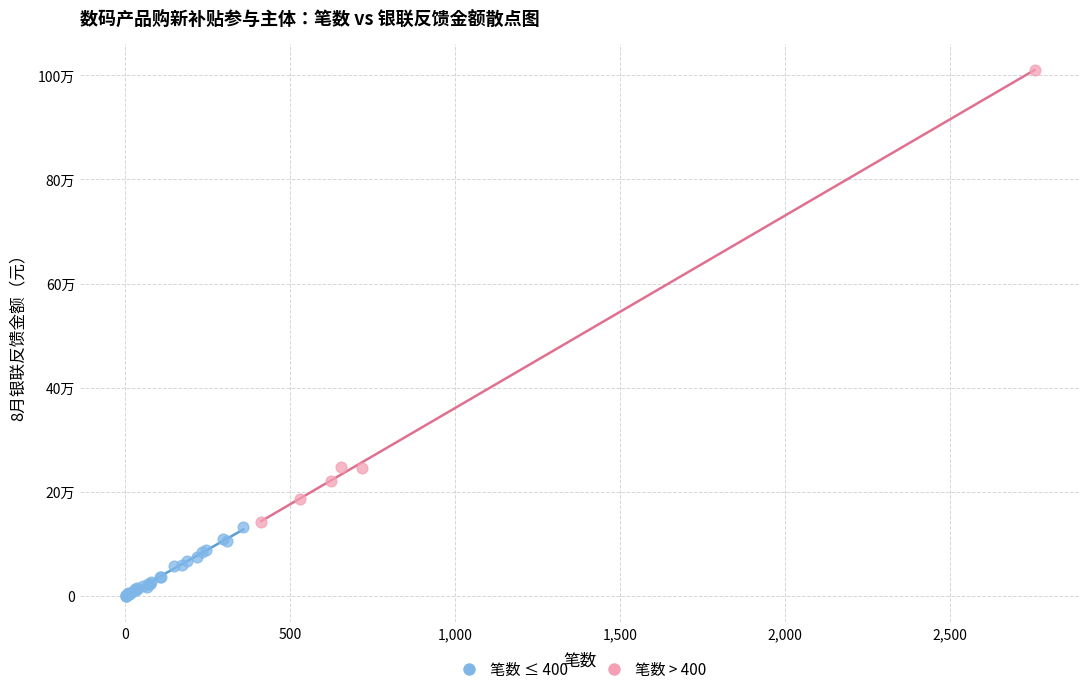

Which series has the largest Y range (max minus min)?

笔数 > 400